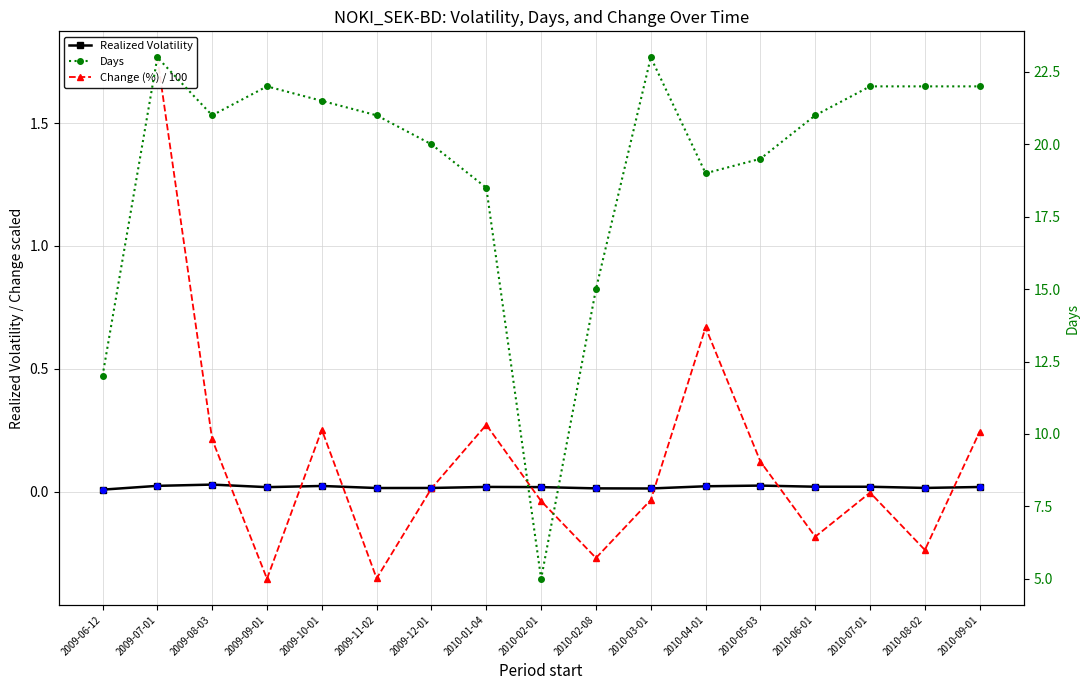

True or false: Days and Period realized volatility intersect in this chart.

False